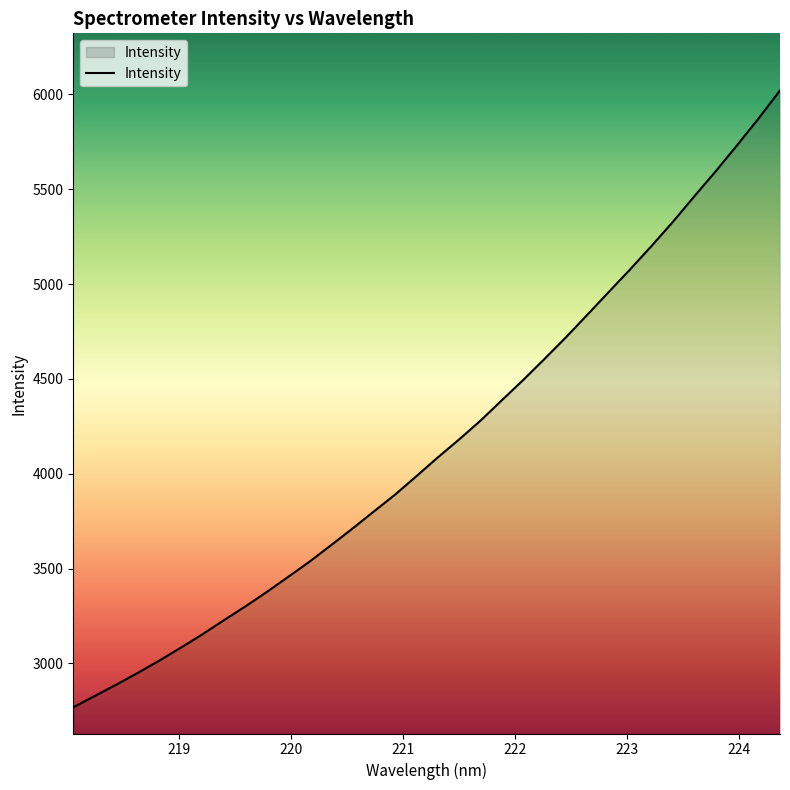

What is the greatest value displayed?

6020.4